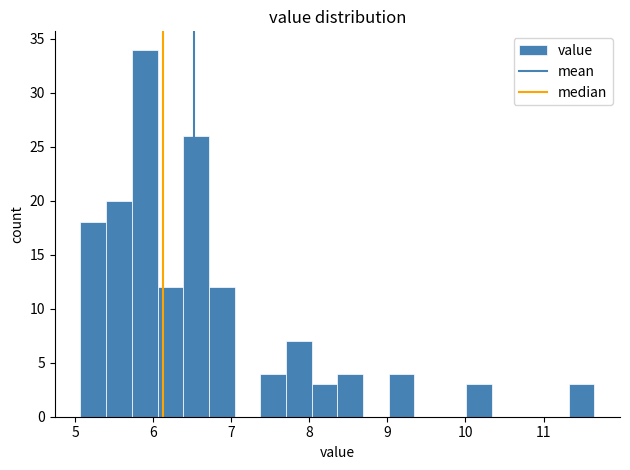

Around what value on the x-axis is the tallest bar? Give the approximate position of its centre, as read against the axis.

5.9